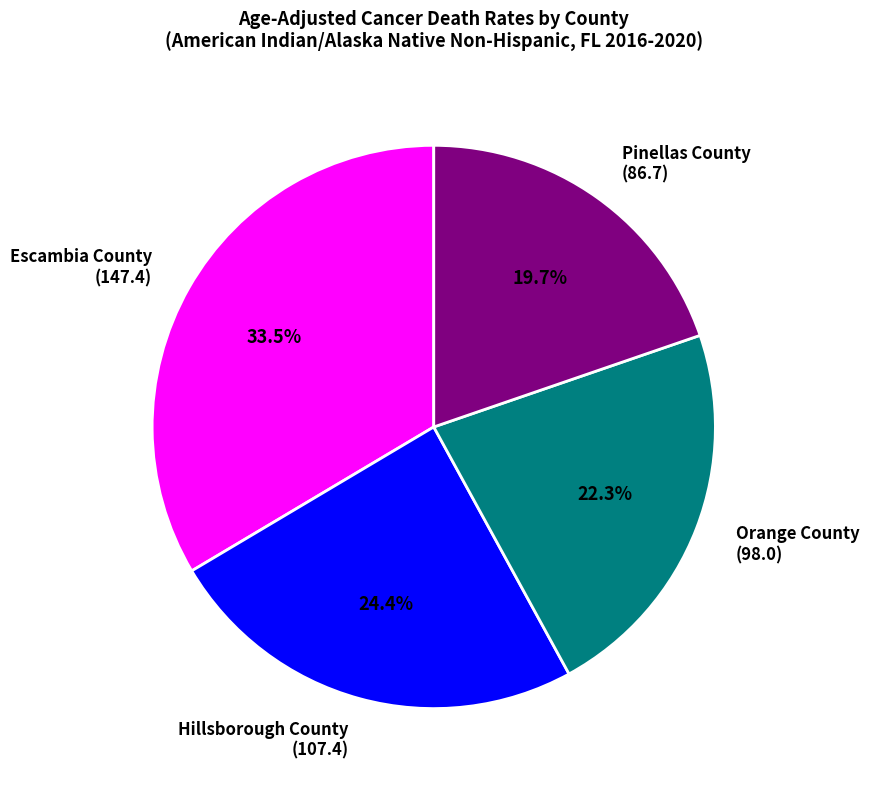

To the nearest percent, what is the difference between the Hillsborough County and Orange County slice percentages?

2%